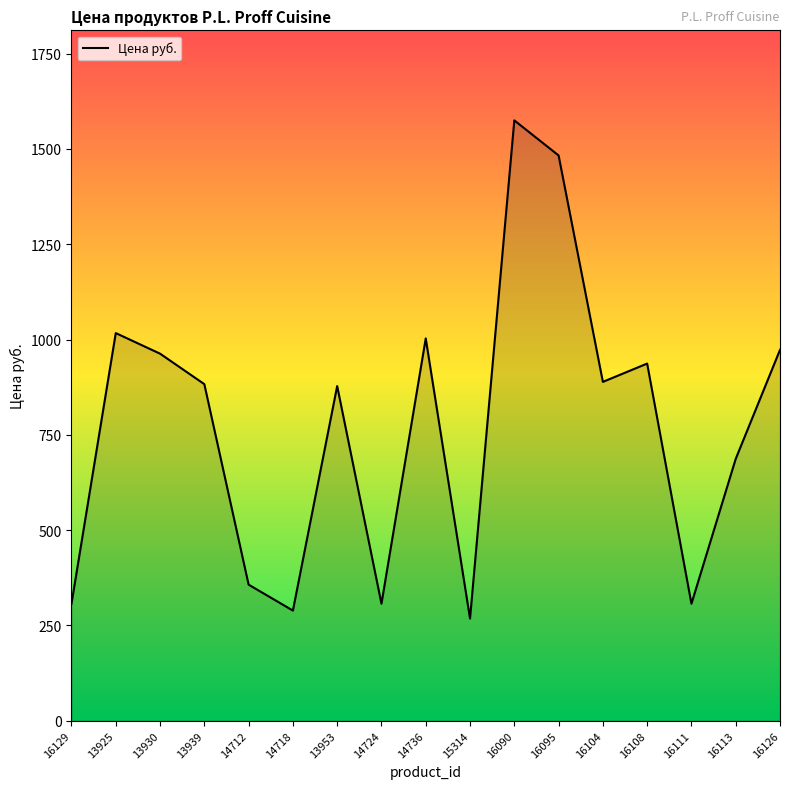

What is the difference between the maximum and minimum values?

1307